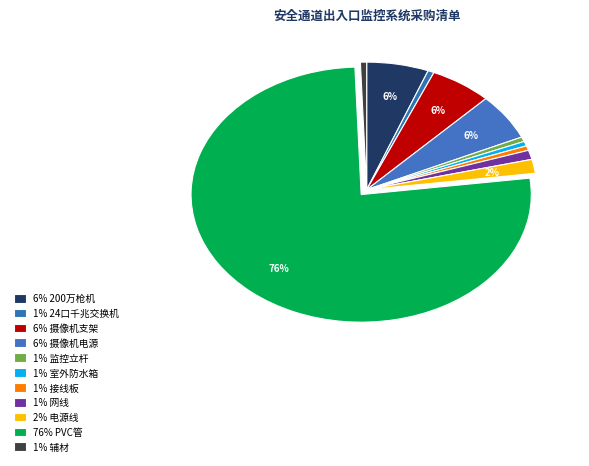

How many slices are in this pie chart?

11